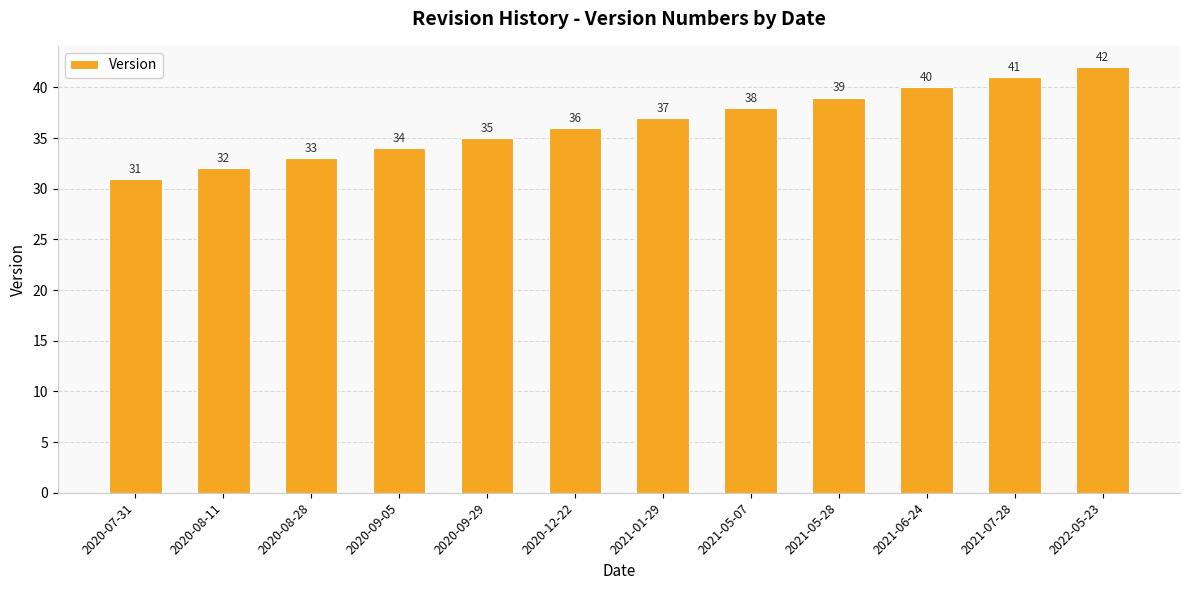

Reading left to right, extract all data points from this chart.

31	32	33	34	35	36	37	38	39	40	41	42